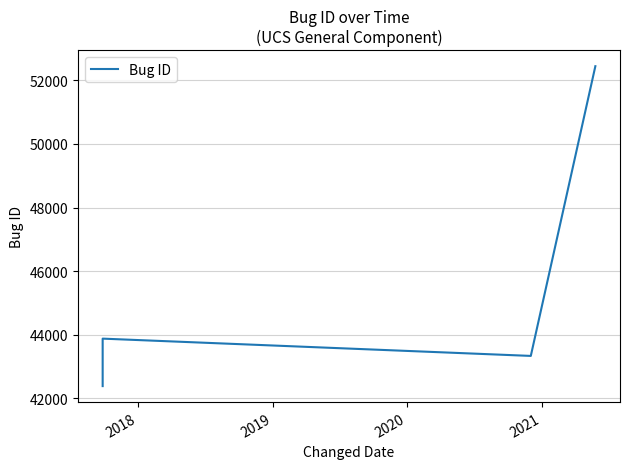

What is the difference between the maximum and minimum values?

10068